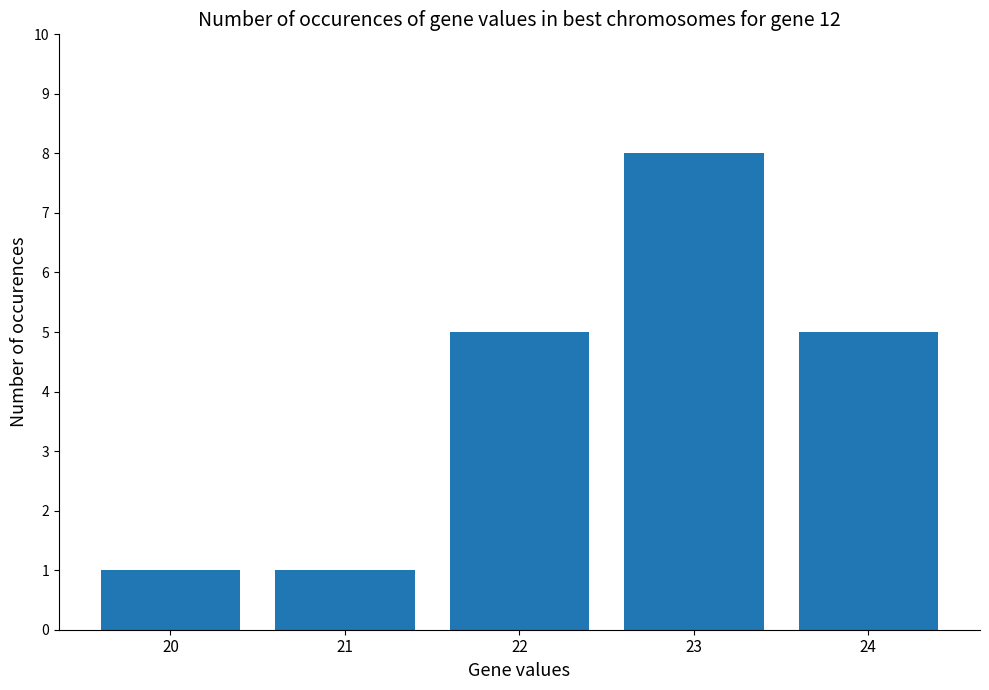

Reading right to left, list all the values displayed in this chart.

24=5	23=8	22=5	21=1	20=1